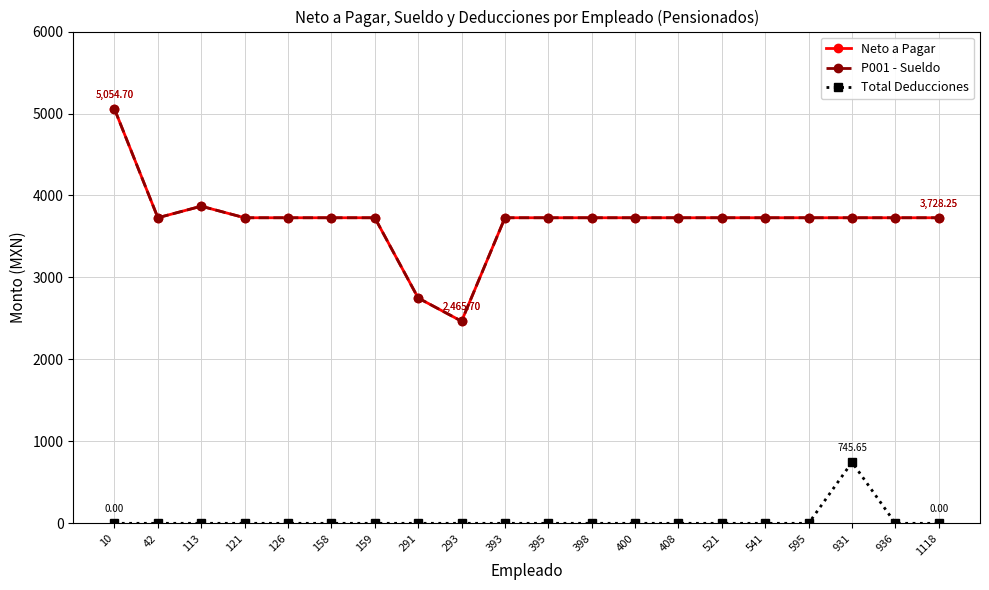

The P001 - Sueldo series shows 1071.8 at 408. True or false?

False